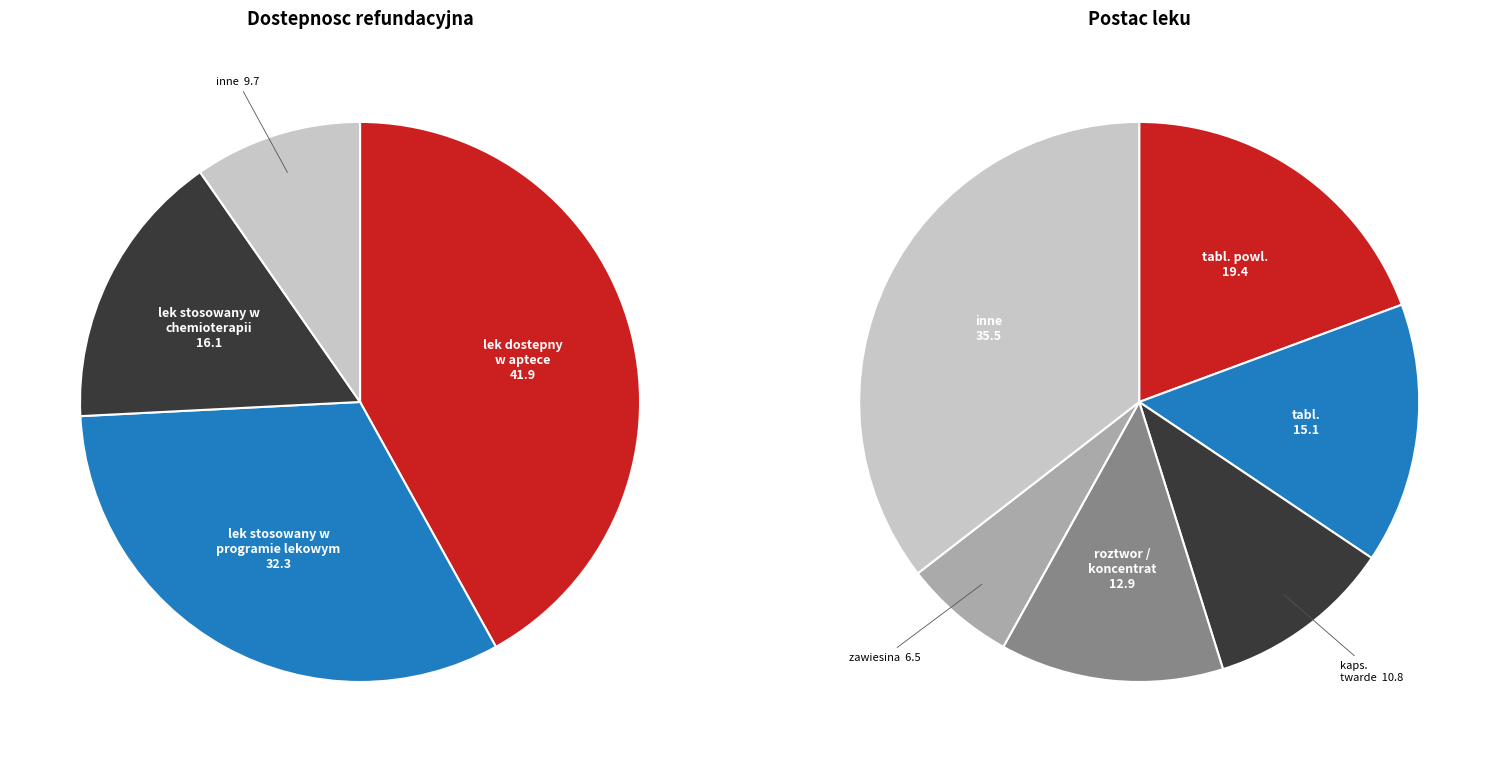

Does lek dostepny w aptece account for over 50% of the chart?

No